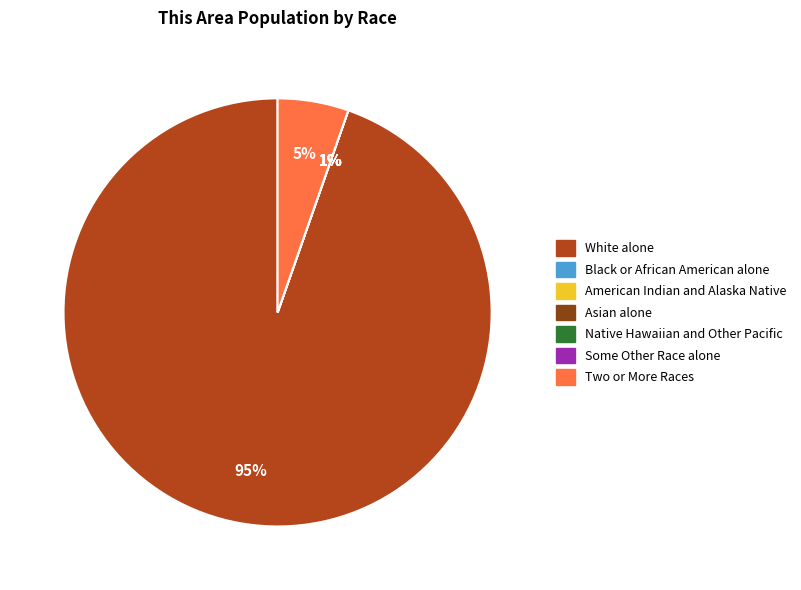

Does Black or African American alone represent more than half of the total?

No